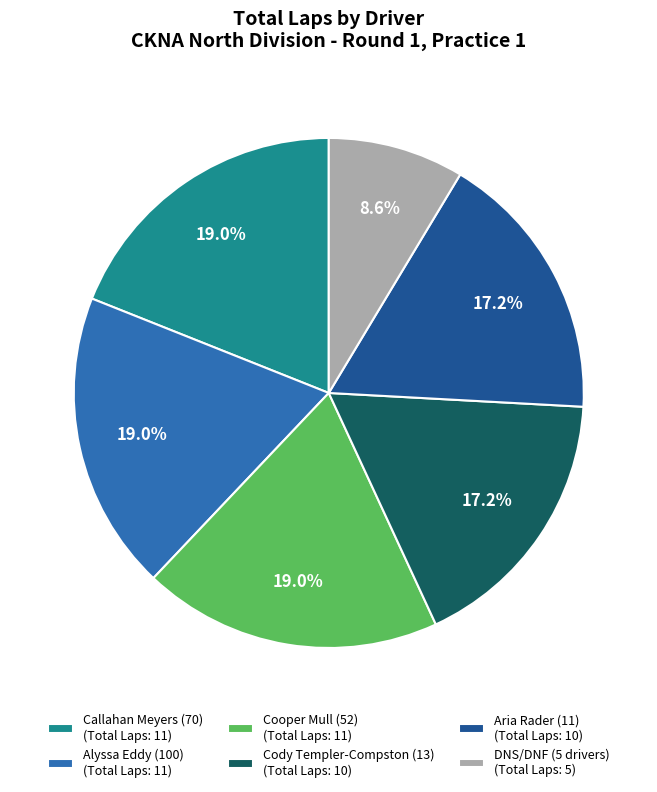

Is there a majority slice in this chart?

No